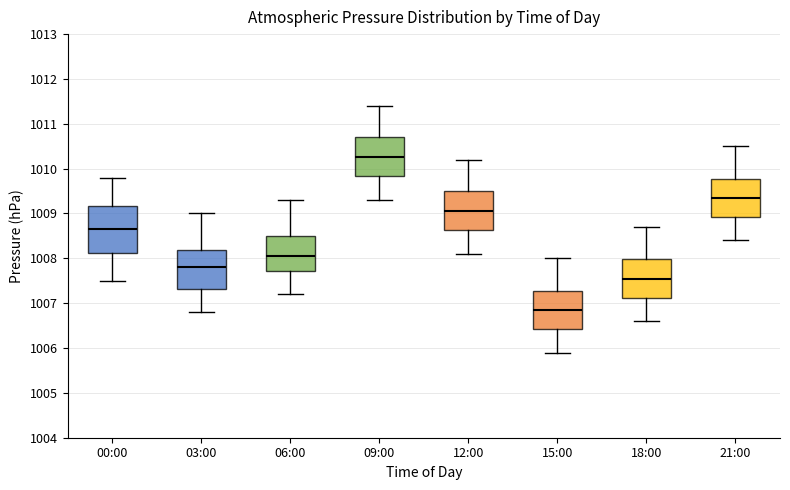

Where does the lower whisker of the box for 06:00 end on the y-axis? The values are not printed on the chart, so give them approximately, as read against the axis.

1007.2